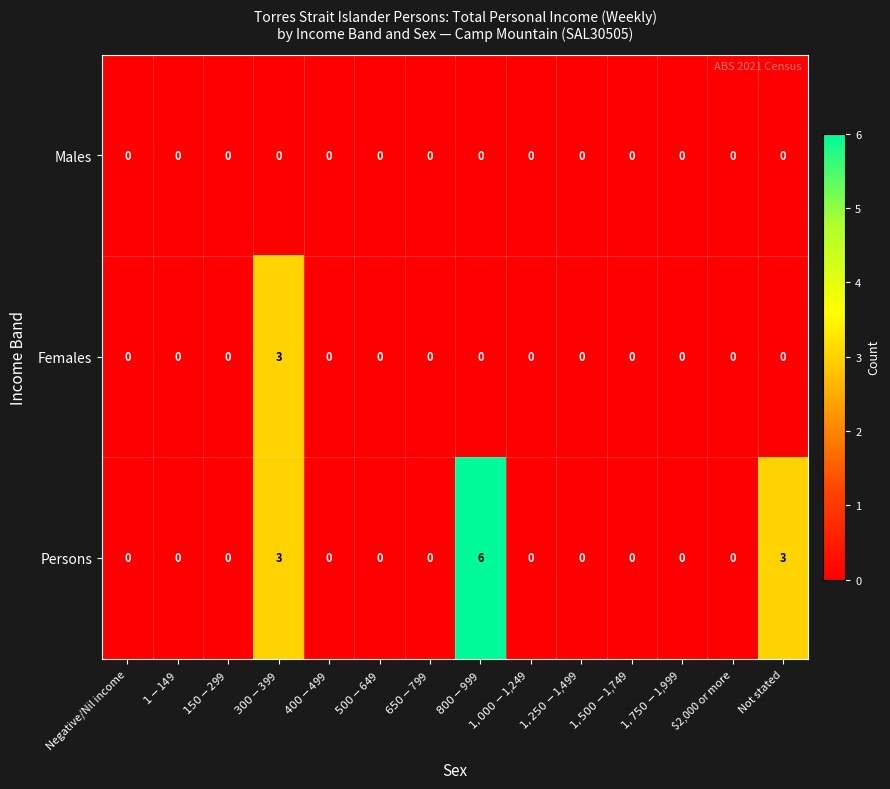

Rank the series by their average value, from highest to lowest.

Persons, Females, Males